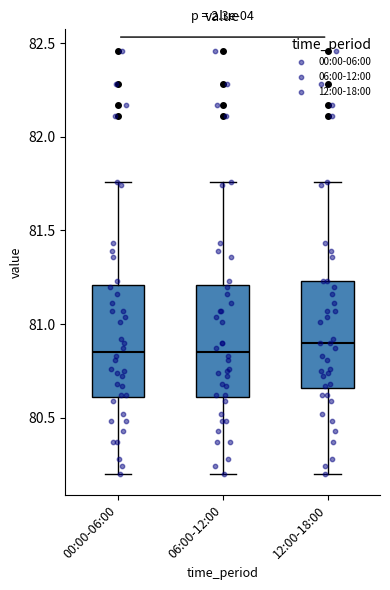

Reading left to right, transcribe this box plot: for each box, give where its median line is, the range the box spans, and where its two whiskers end, as read against the y-axis. The values are not printed on the chart, so give them approximately, as read against the axis.

00:00-06:00: median 80.85, box 80.60 to 81.20, whiskers 80.20 to 81.75
06:00-12:00: median 80.85, box 80.60 to 81.20, whiskers 80.20 to 81.75
12:00-18:00: median 80.90, box 80.65 to 81.25, whiskers 80.20 to 81.75